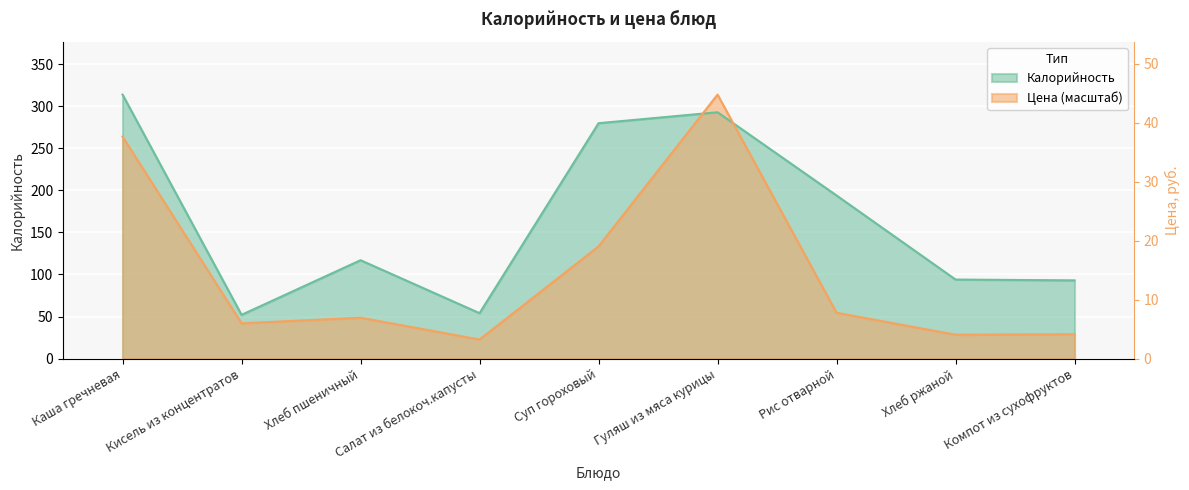

Which series has the largest total across all categories?

Калорийность